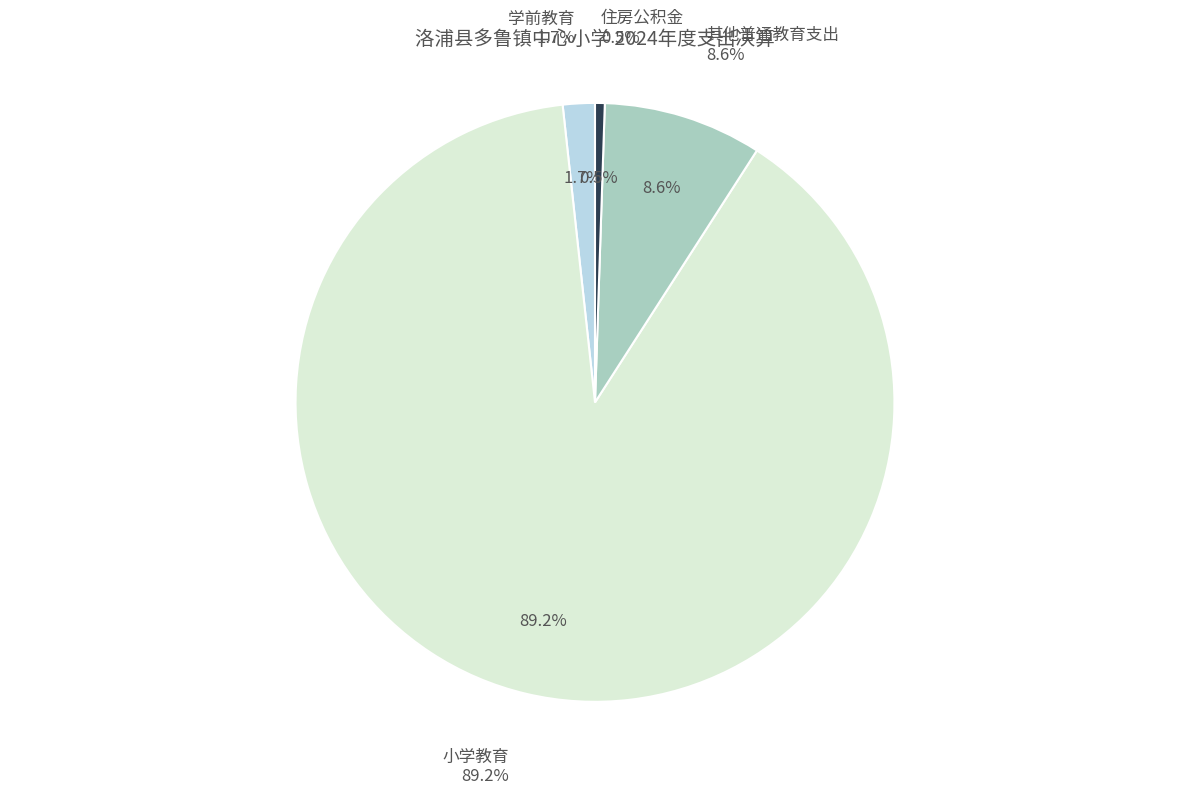

To the nearest percent, what is the combined percentage of 小学教育 and 其他普通教育支出?

98%